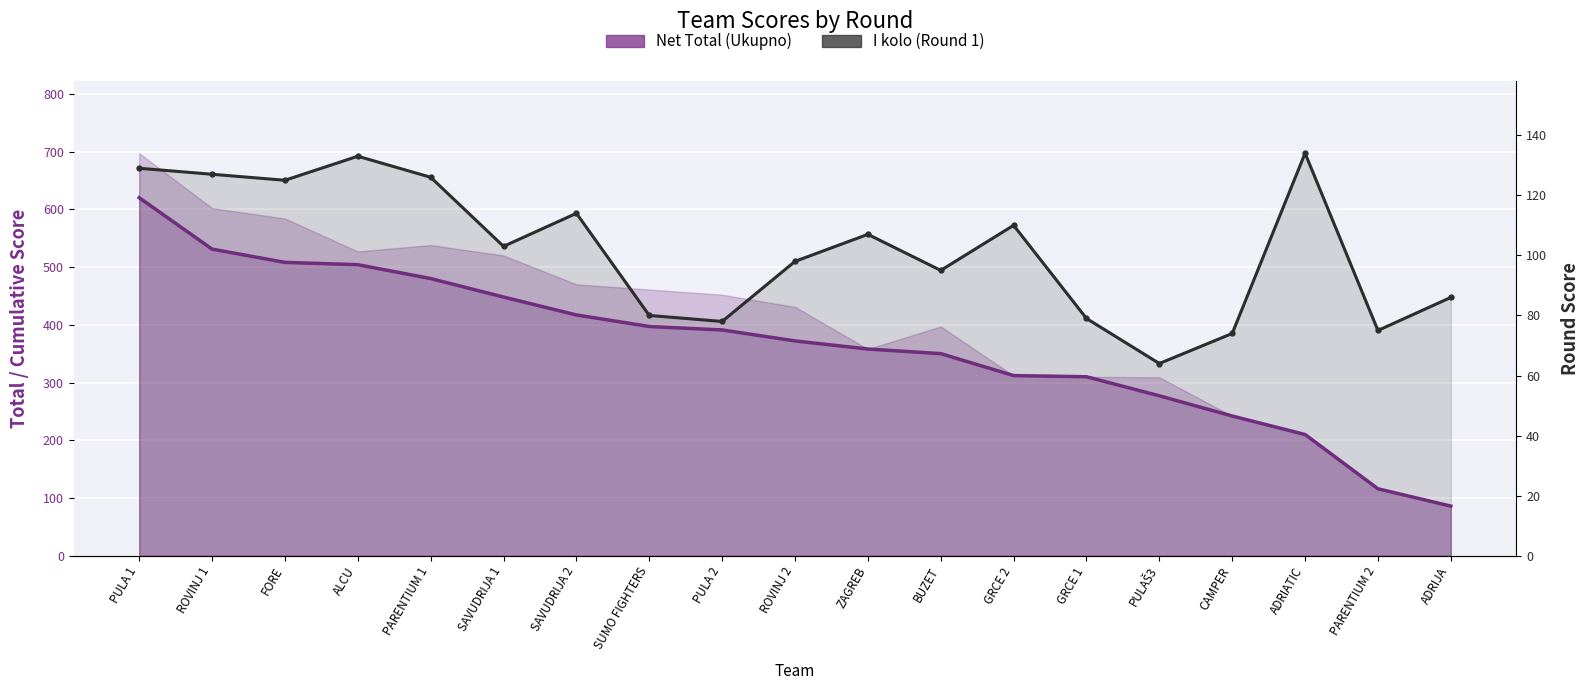

Rank the series by their average value, from highest to lowest.

Net Total (Ukupno), I kolo (Round 1)